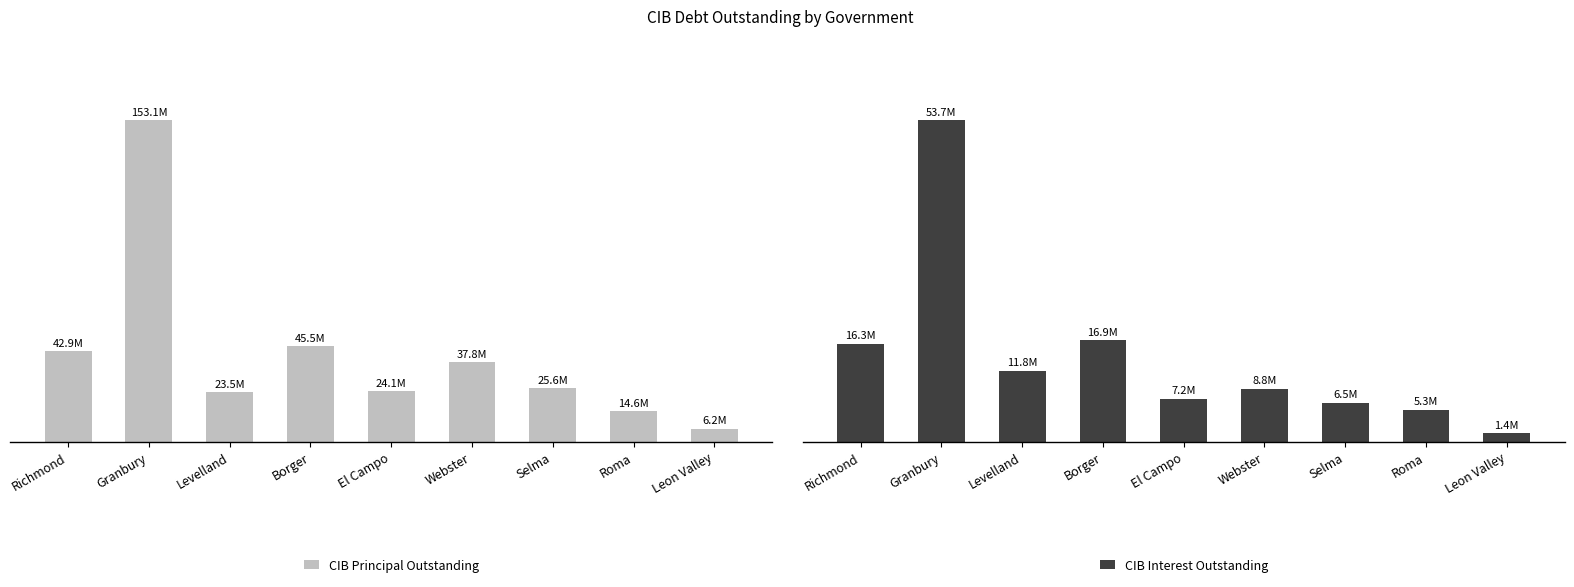

At which label does CIB Principal Outstanding reach its peak?

Granbury